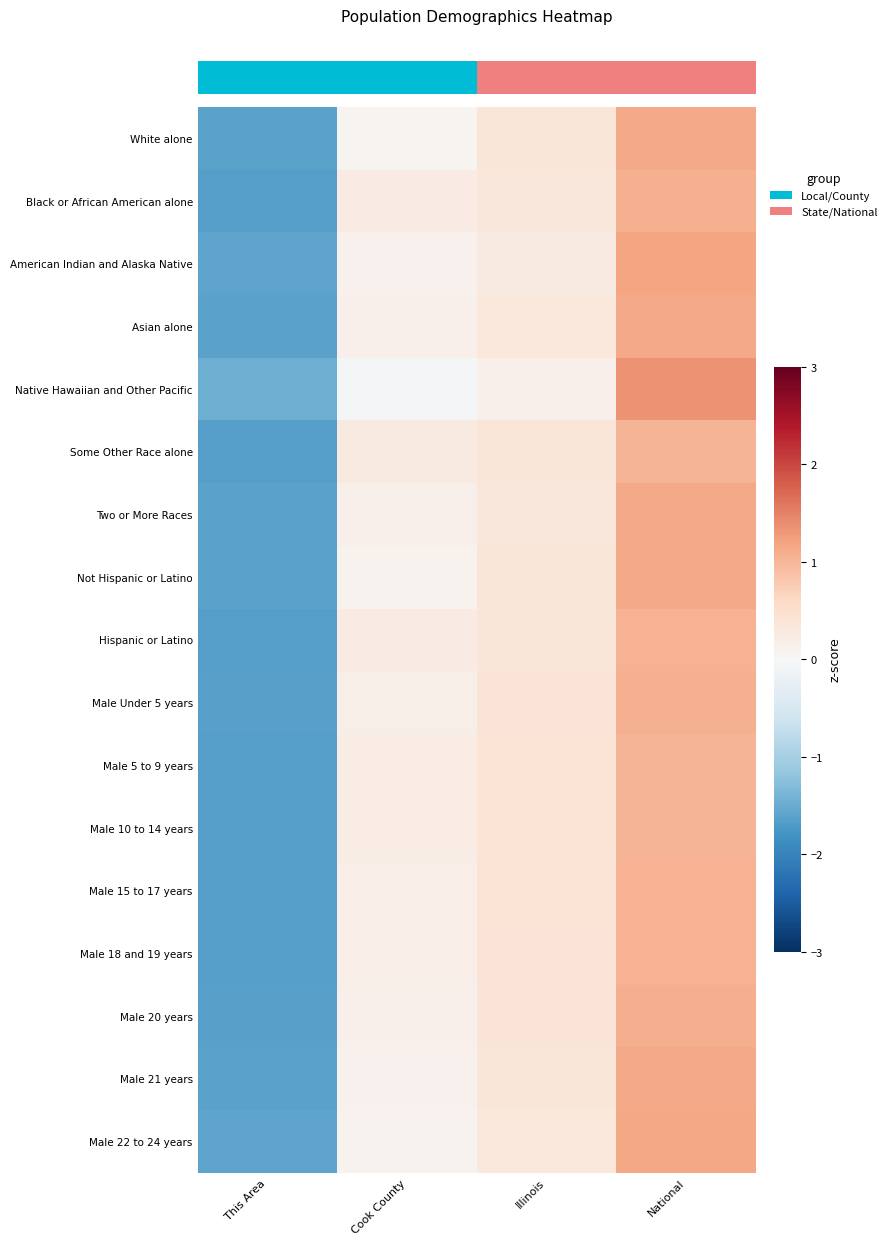

Rank the series by their maximum value, from highest to lowest.

Native Hawaiian and Other Pacific, American Indian and Alaska Native, Male 22 to 24 years, White alone, Asian alone, Not Hispanic or Latino, Male 21 years, Two or More Races, Male 20 years, Male Under 5 years, Black or African American alone, Male 18 and 19 years, Hispanic or Latino, Male 15 to 17 years, Male 10 to 14 years, Male 5 to 9 years, Some Other Race alone